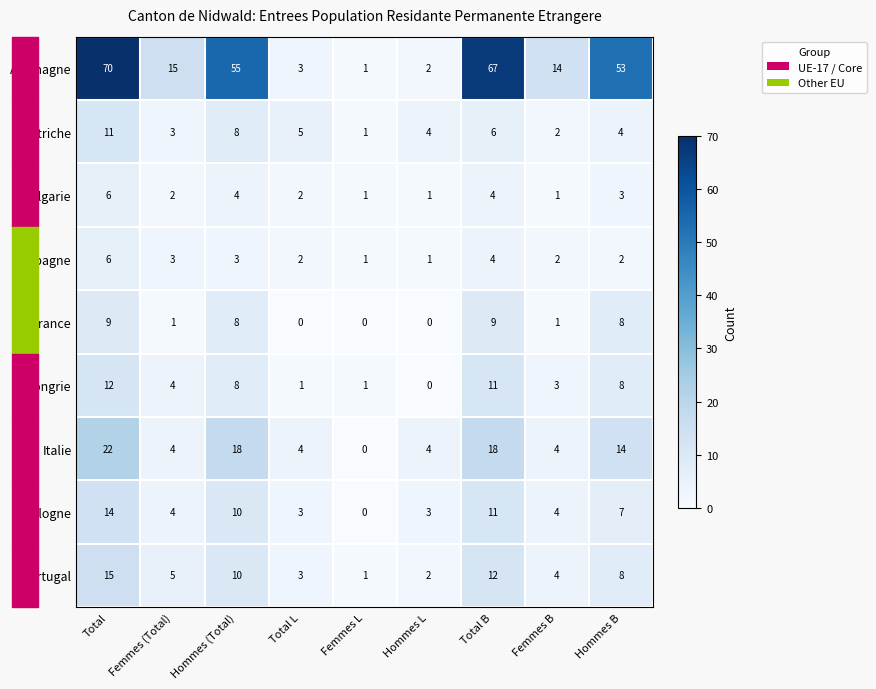

The value of Italie at Total L is 4. True or false?

True